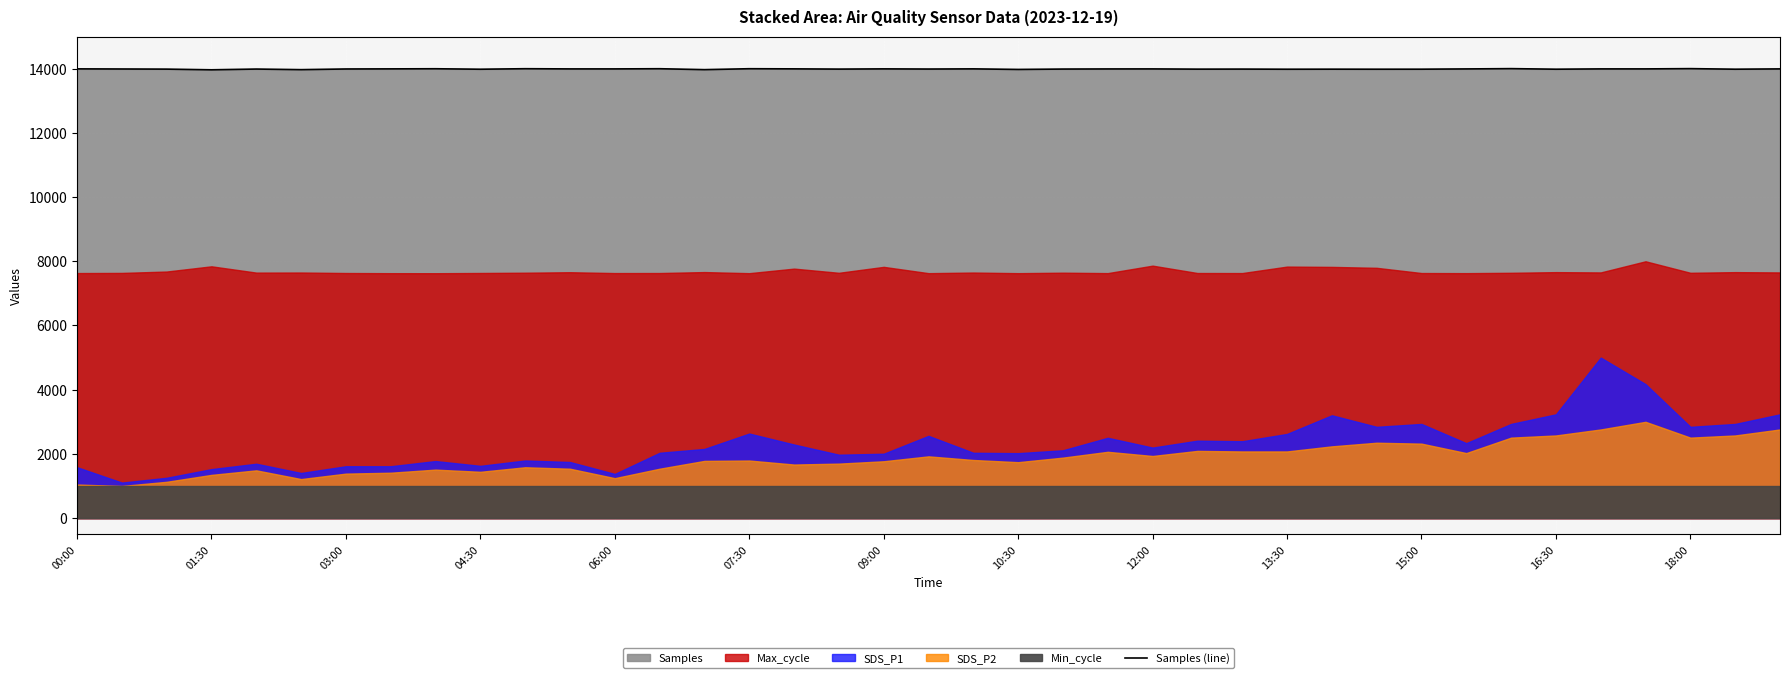

What is the maximum value for Samples (line)?

14000.0